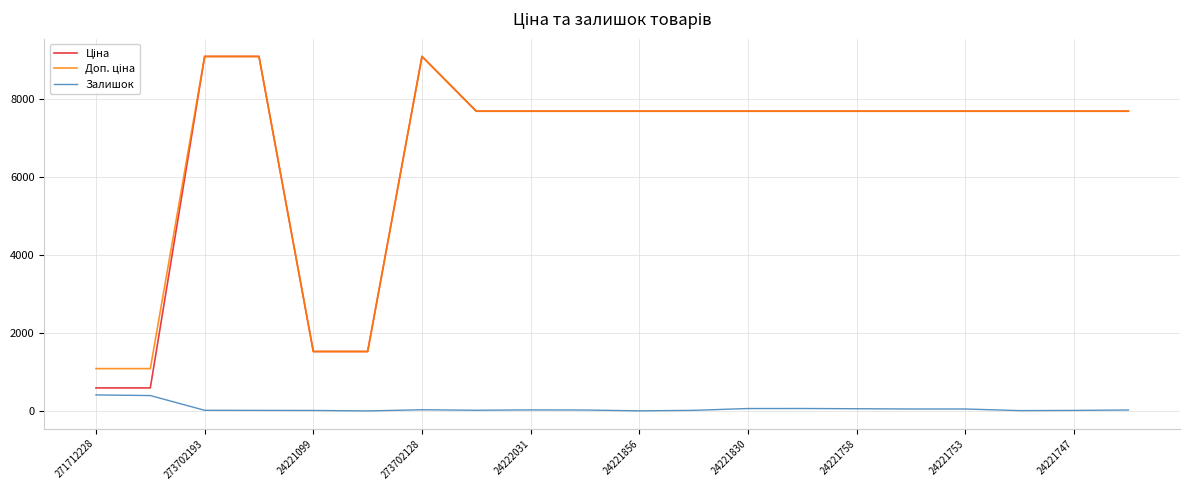

What is the maximum value shown in the chart?

9092.0